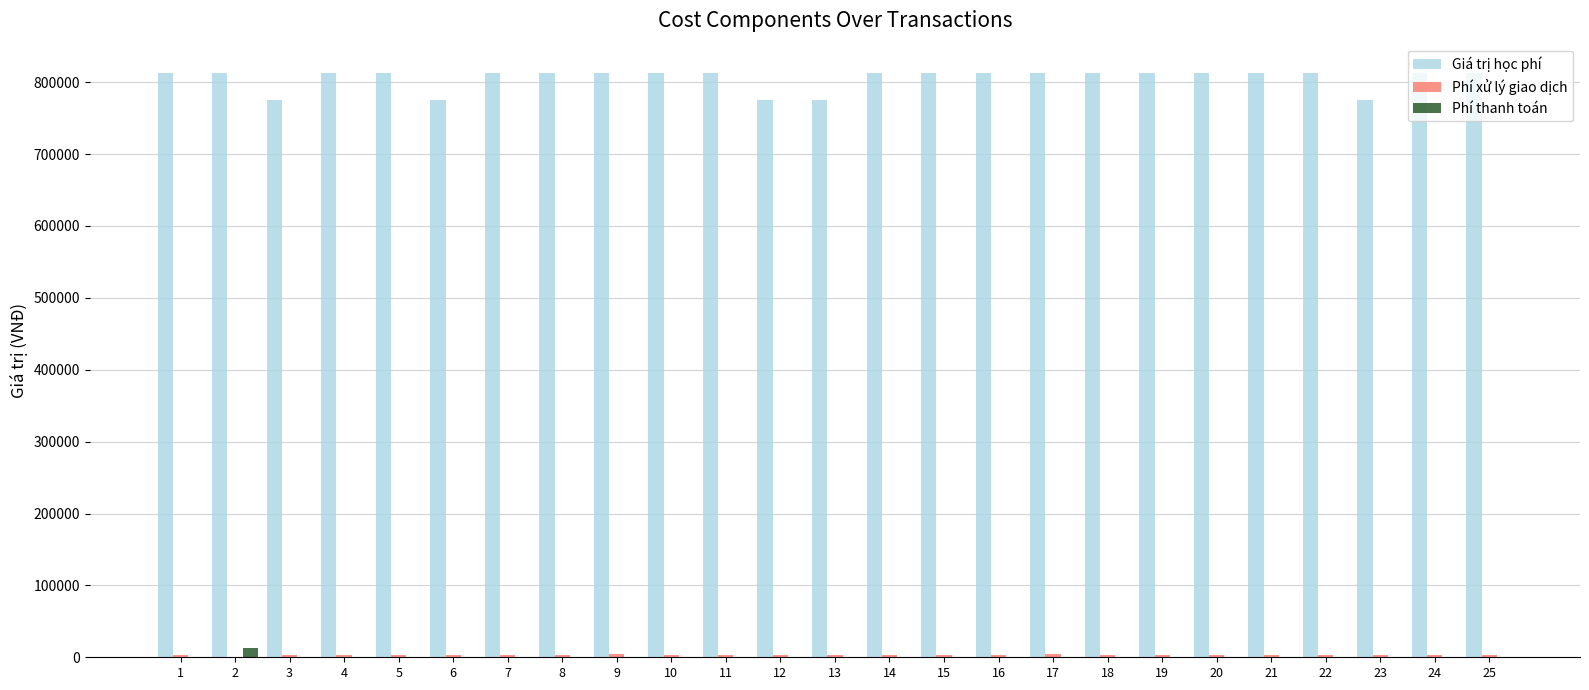

What is the sum of all Giá trị học phí values?

20135000